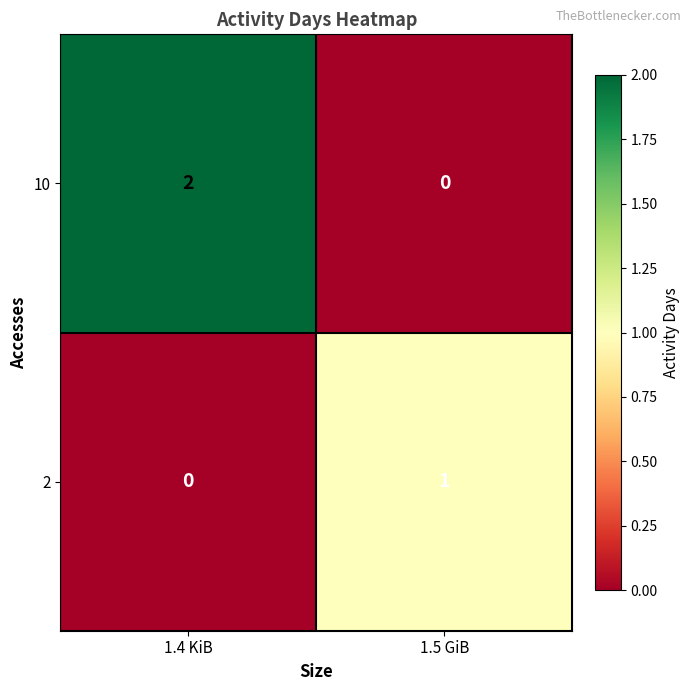

Where is 2 nearest to the value 0?

1.4 KiB